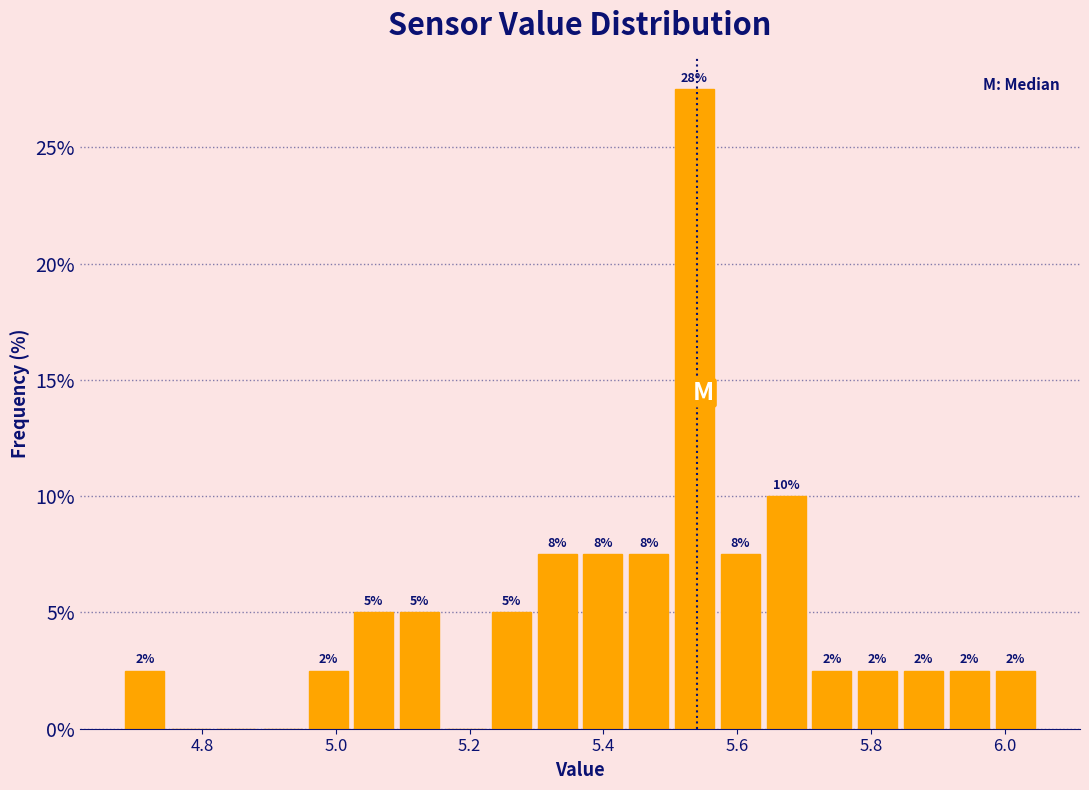

Read against the x-axis, roughly where is the centre of the tallest bar?

5.54